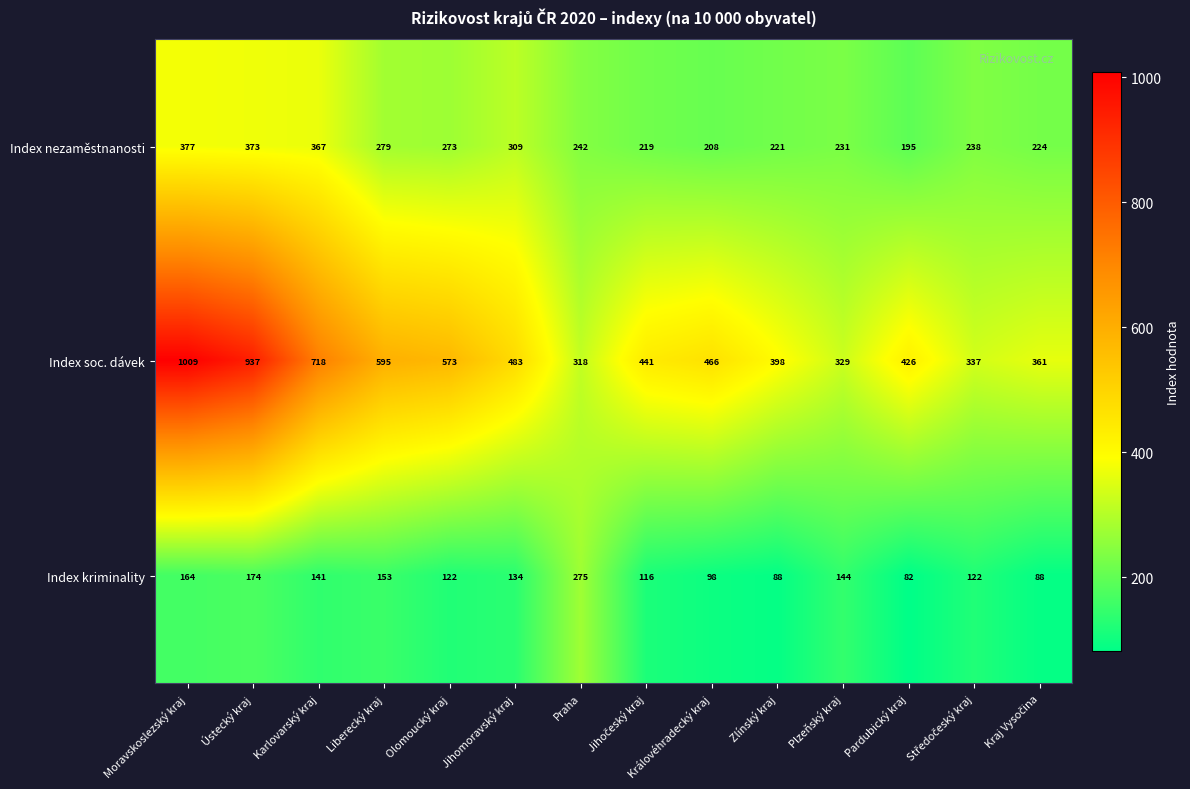

Which series has the largest total across all categories?

Index soc. dávek